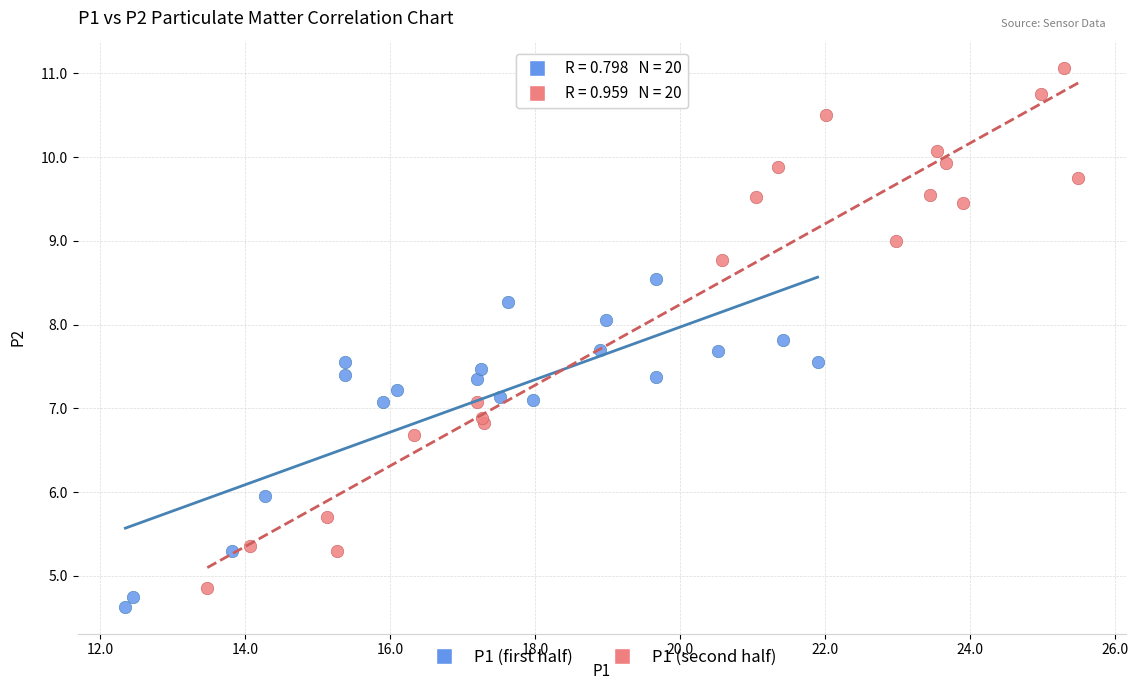

Which series has the widest spread of Y values?

P1 (second half)